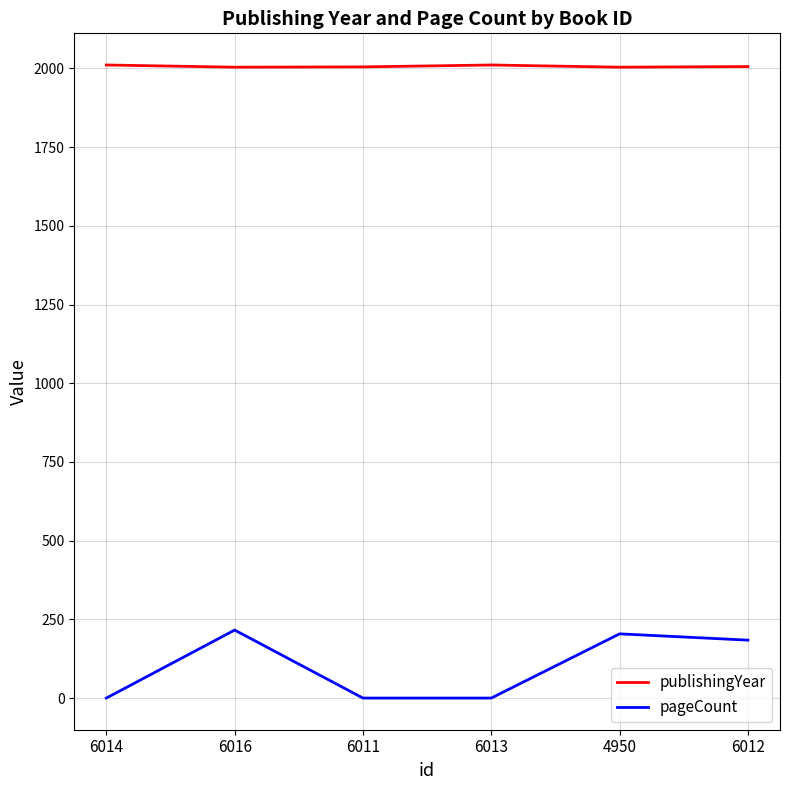

What is the maximum value for pageCount?

216